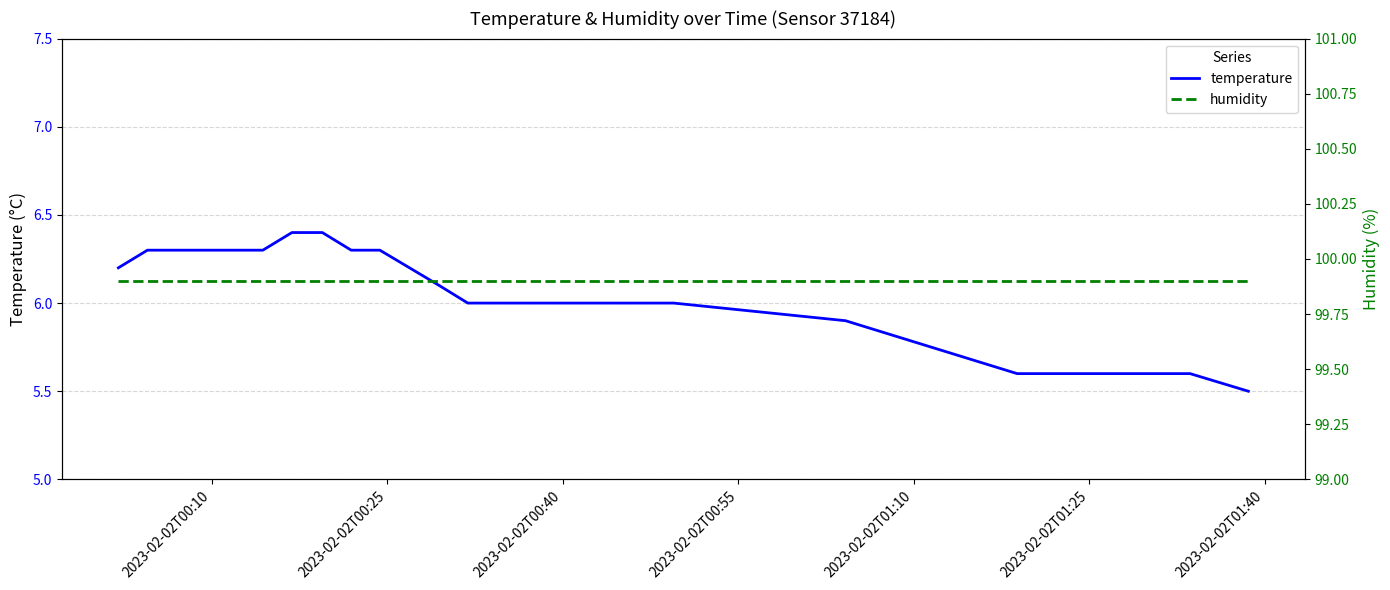

At 2023-02-02T01:25, list the series in order from largest to smallest.

humidity, temperature